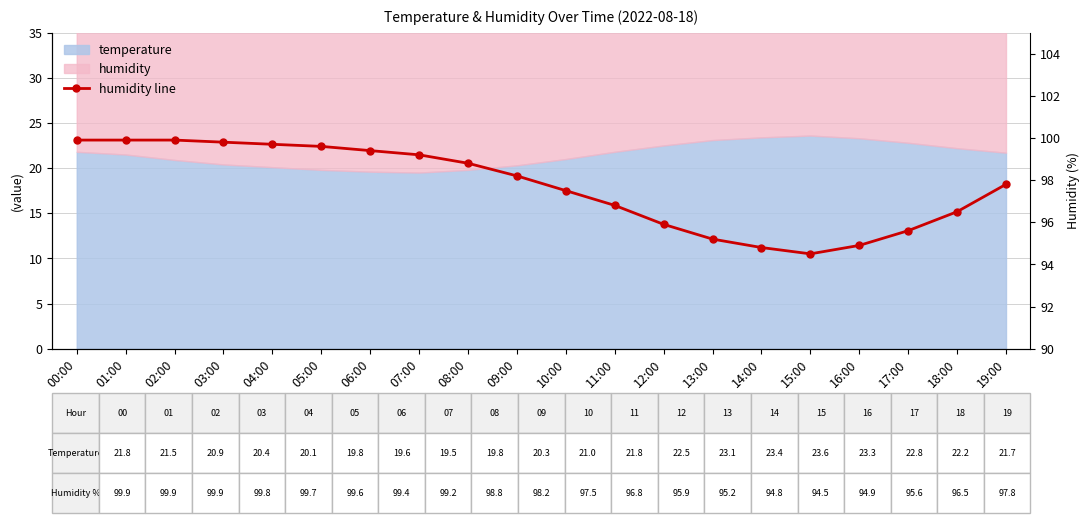

What is the label of the 15th point from the right?

05:00